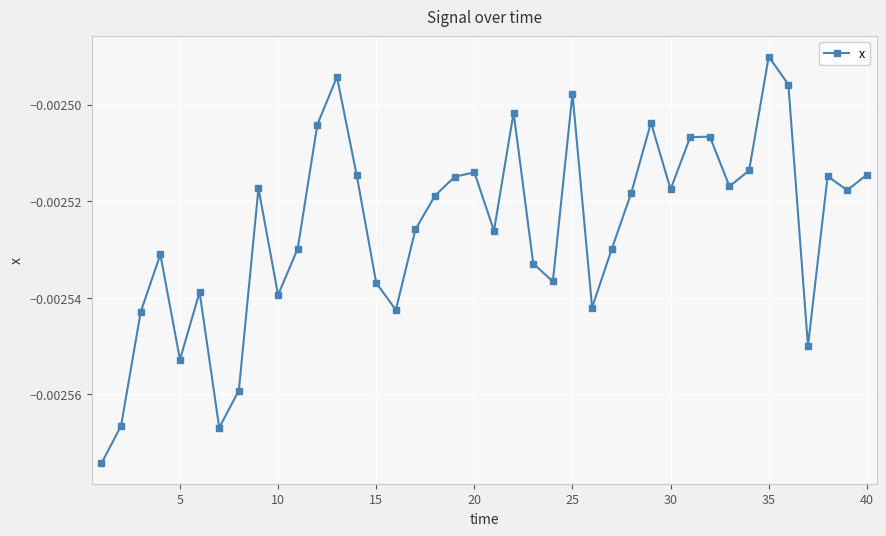

How many interior local valleys (lower than both neighbors) does the data have?

11